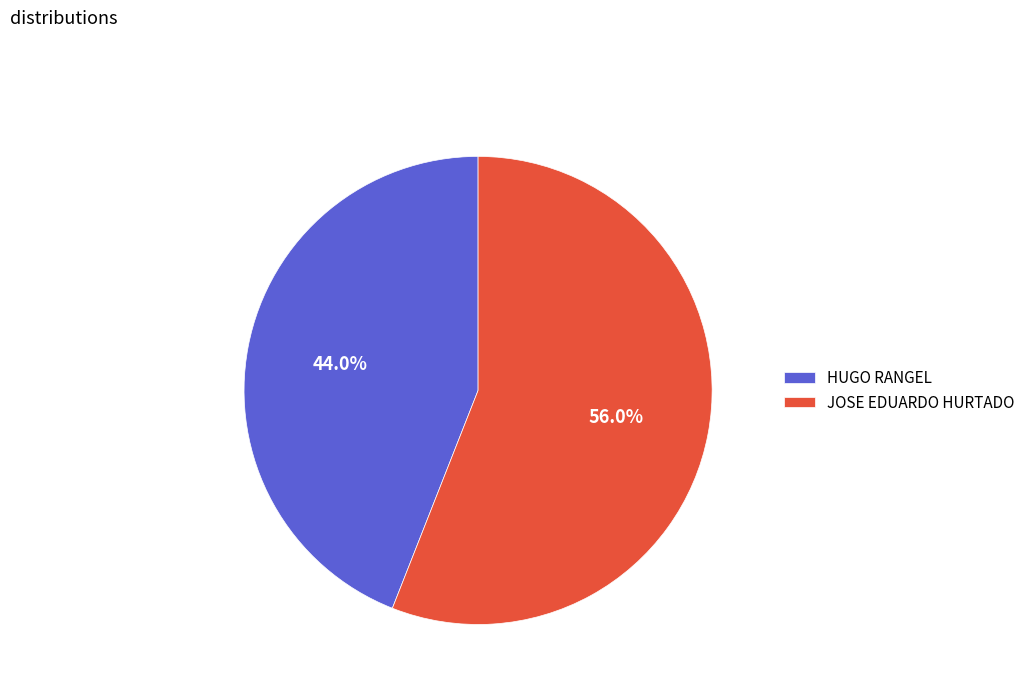

To the nearest percent, what is the combined percentage of JOSE EDUARDO HURTADO and HUGO RANGEL?

100%